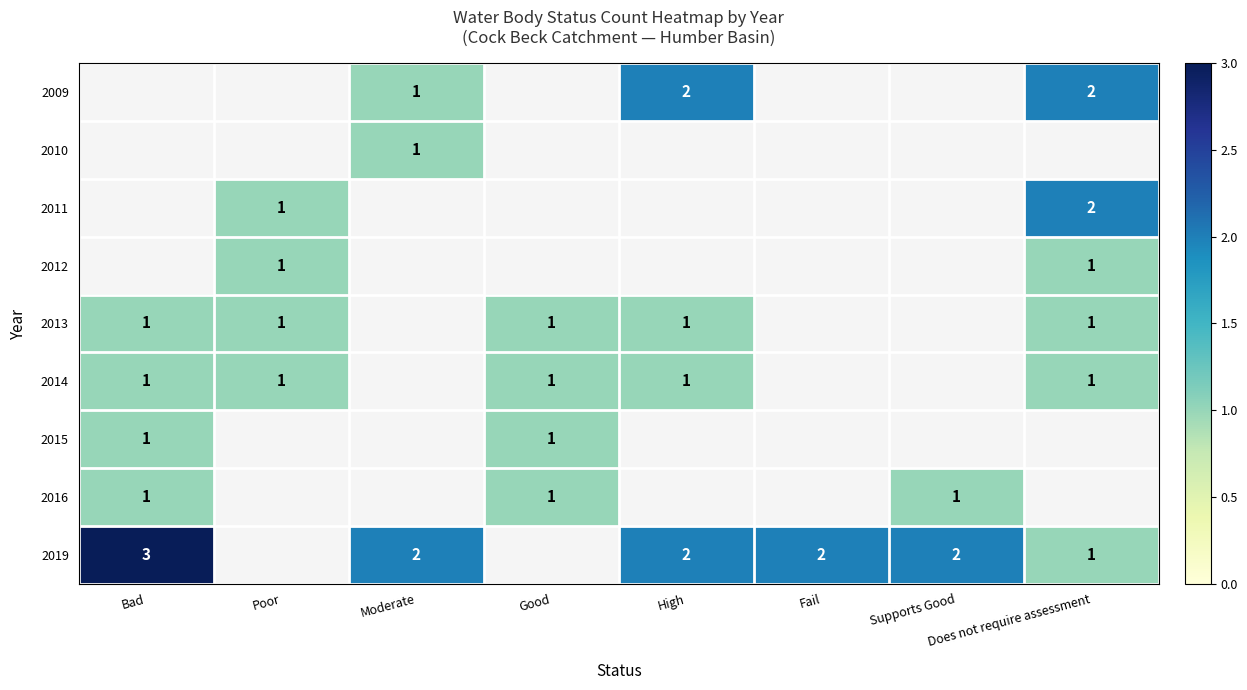

What is the greatest value displayed?

3.0